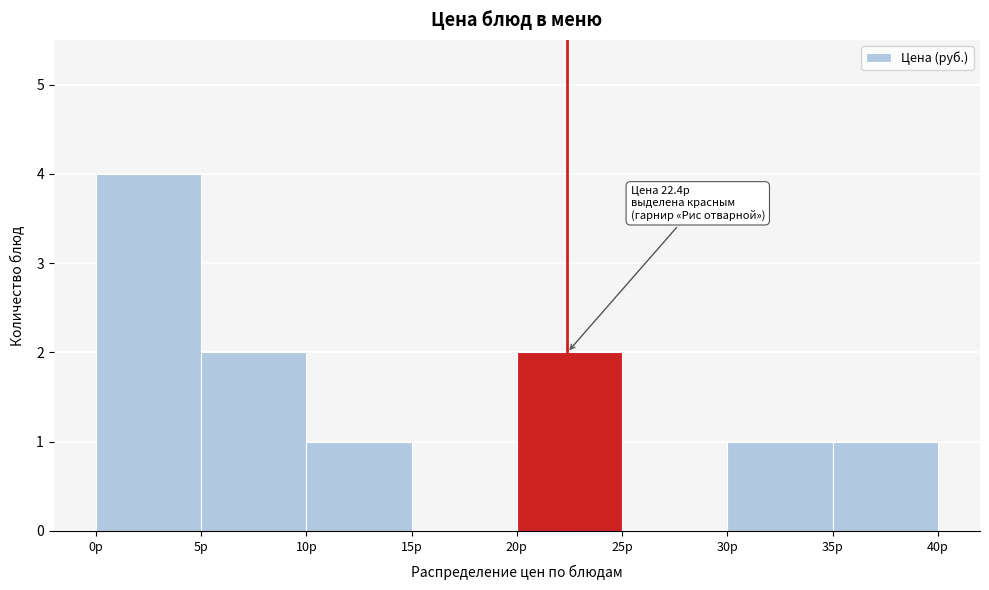

Over which range of the x-axis is the bar tallest?

0 to 5